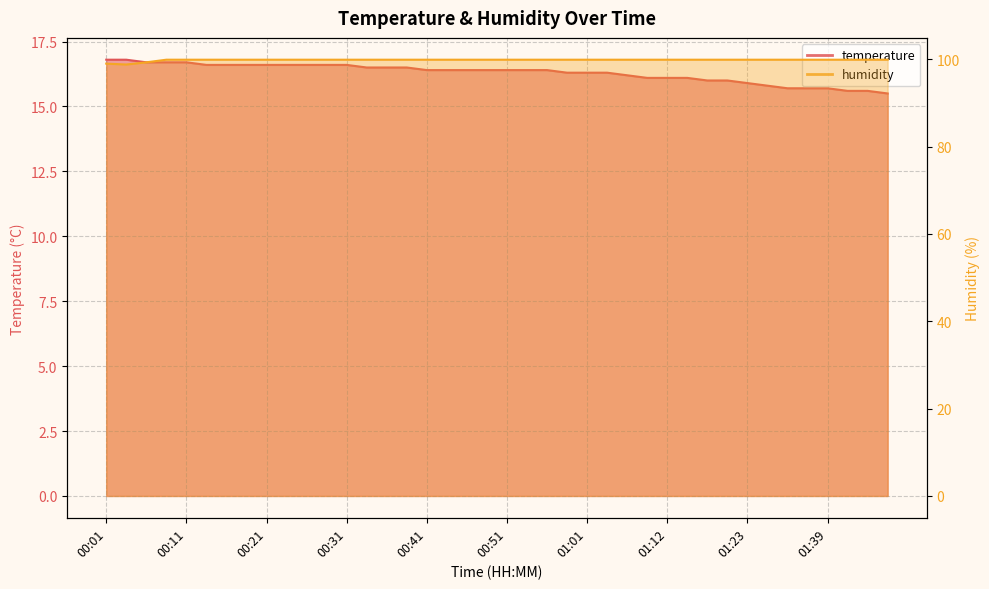

What is the difference between the temperature values at 01:33 and 00:28?

0.9